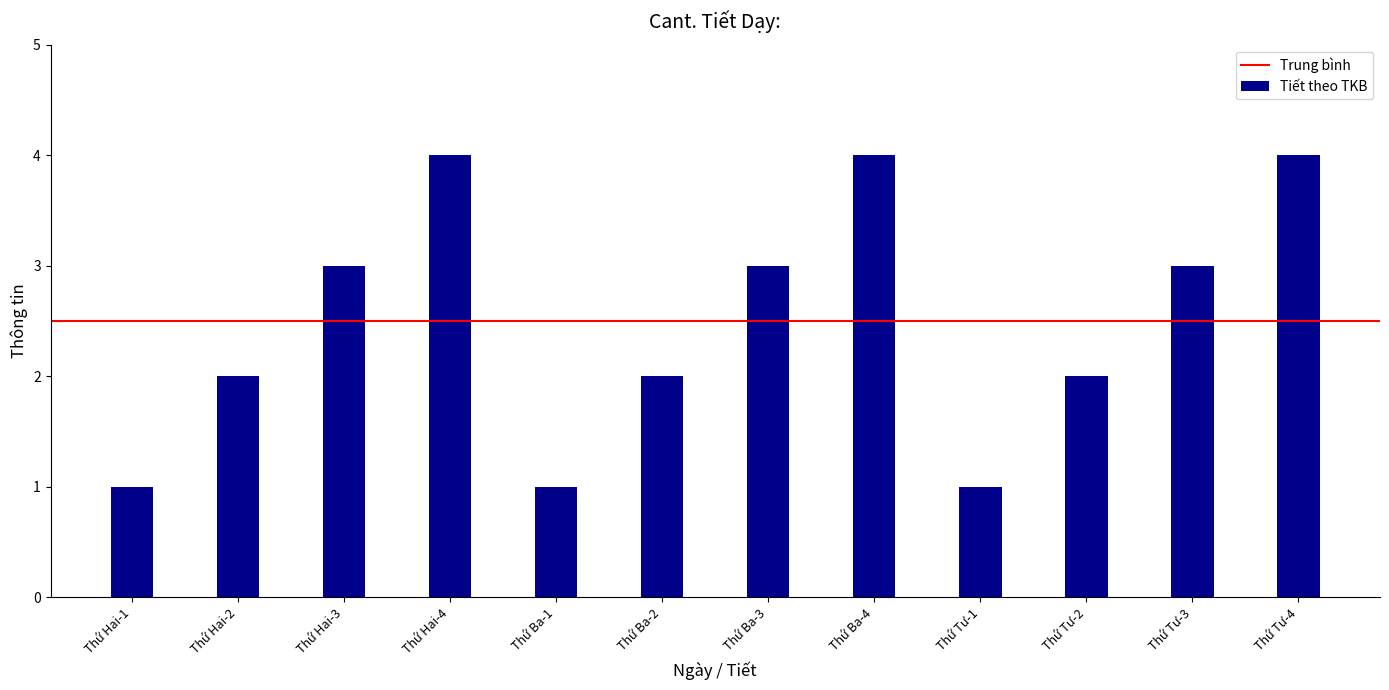

Are the bars grouped side by side (vs. stacked)?

No